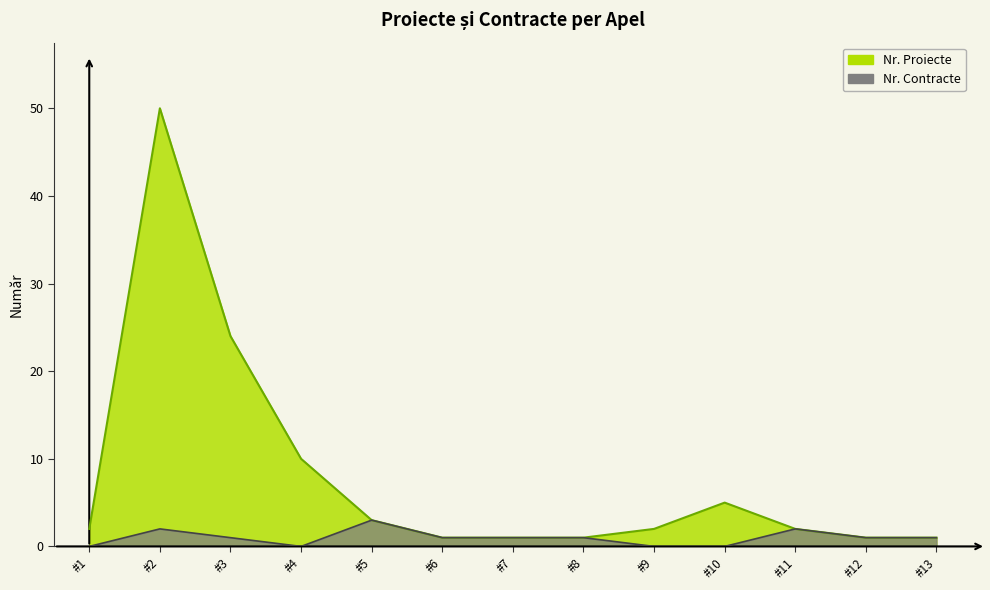

What is the value of the Nr. Proiecte point at the 8th from the left?

1